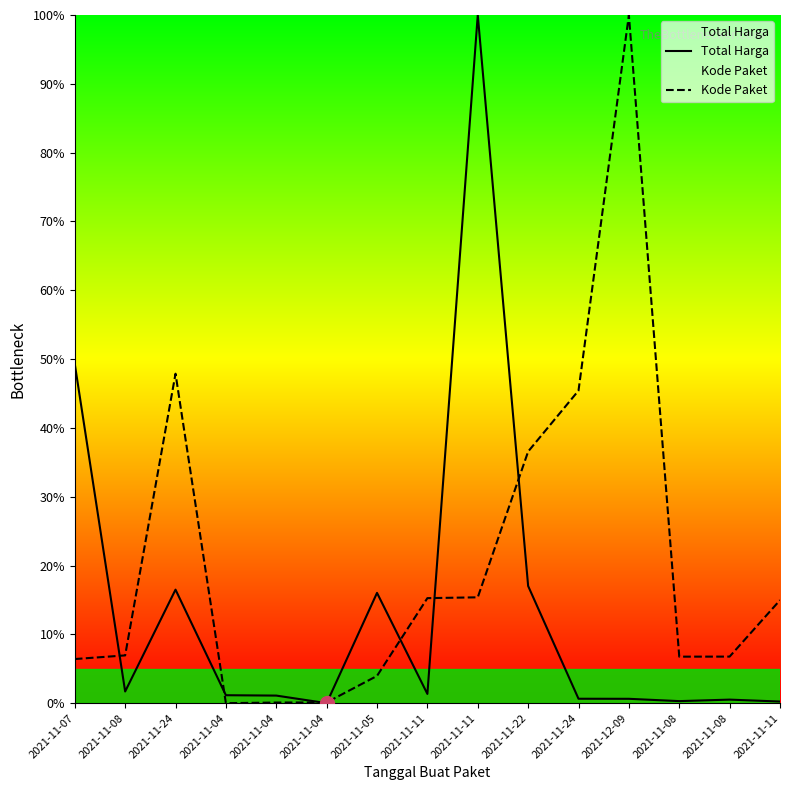

What is the difference between the highest and lowest values at 2021-11-08?

5.2